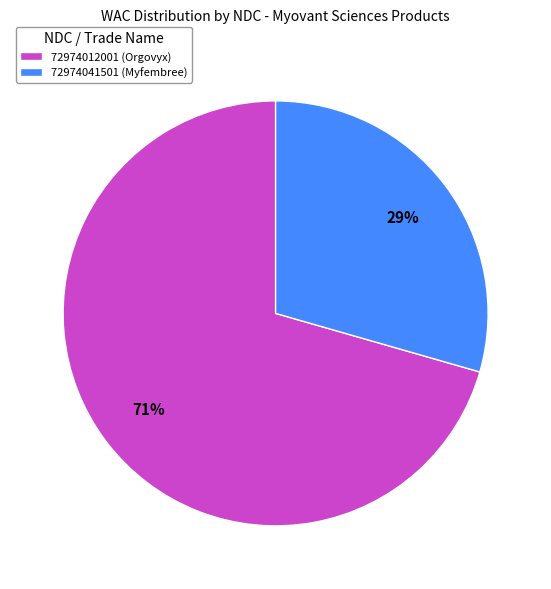

What percentage is the 72974012001 slice, to the nearest percent?

71%